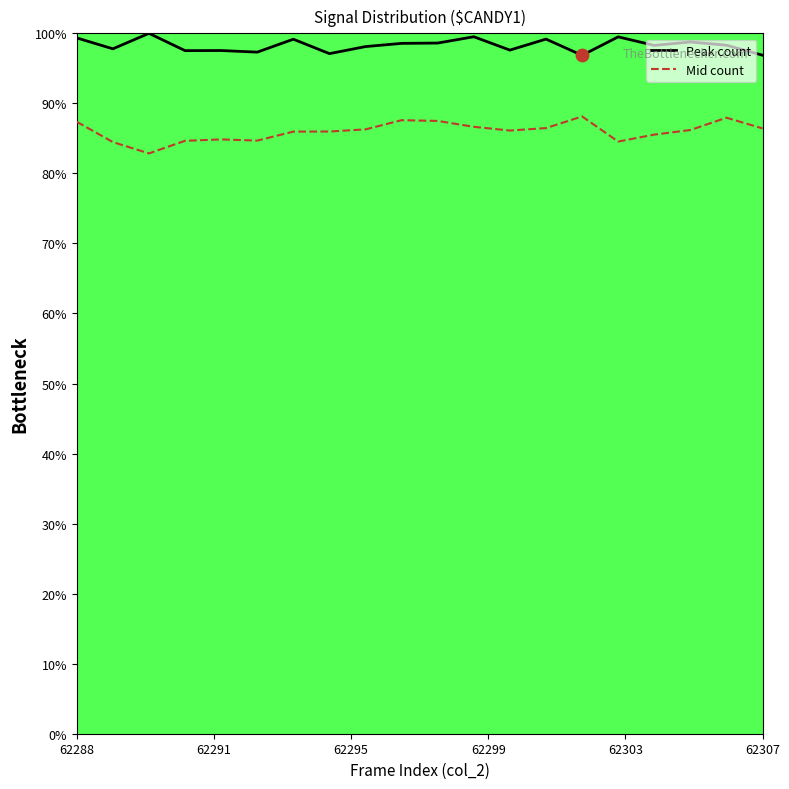

True or false: Mid count and Peak count cross at least once.

False